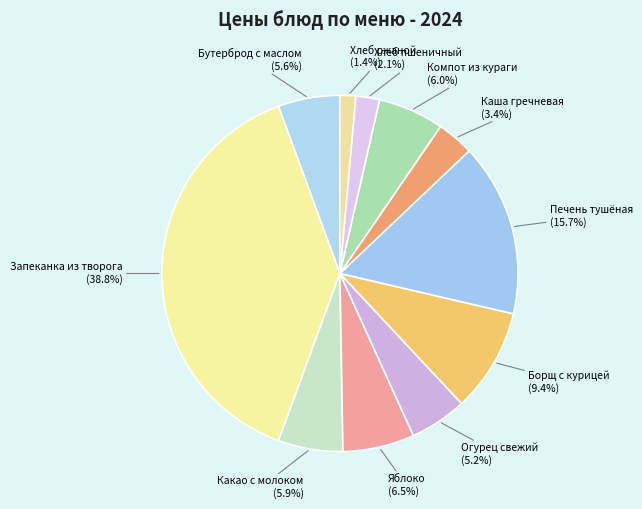

Is there a majority slice in this chart?

No